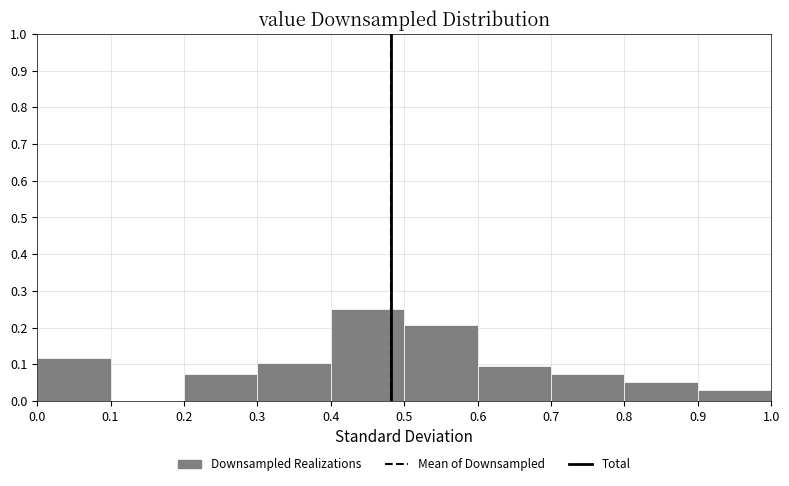

Which range on the x-axis has the tallest bar?

0.4 to 0.5